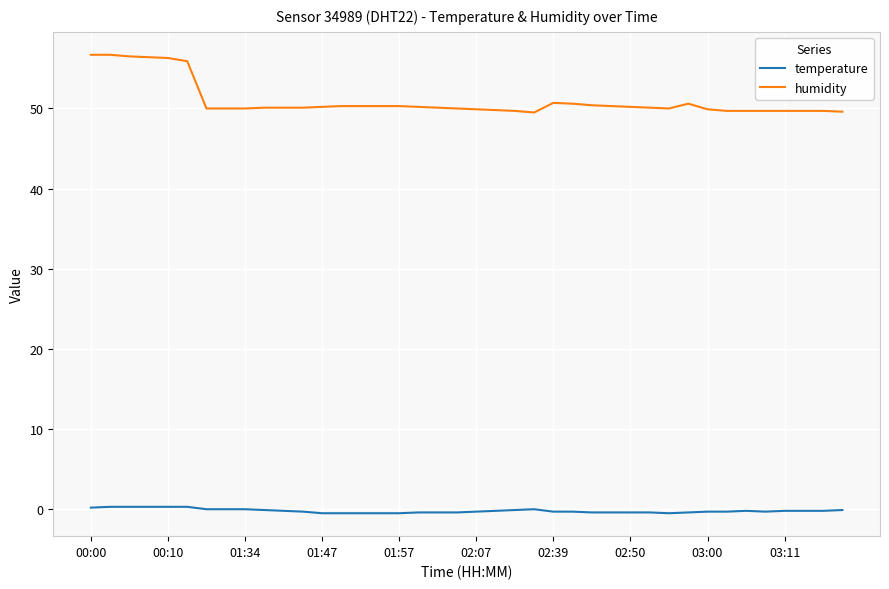

What is the lowest value of the humidity series?

49.5